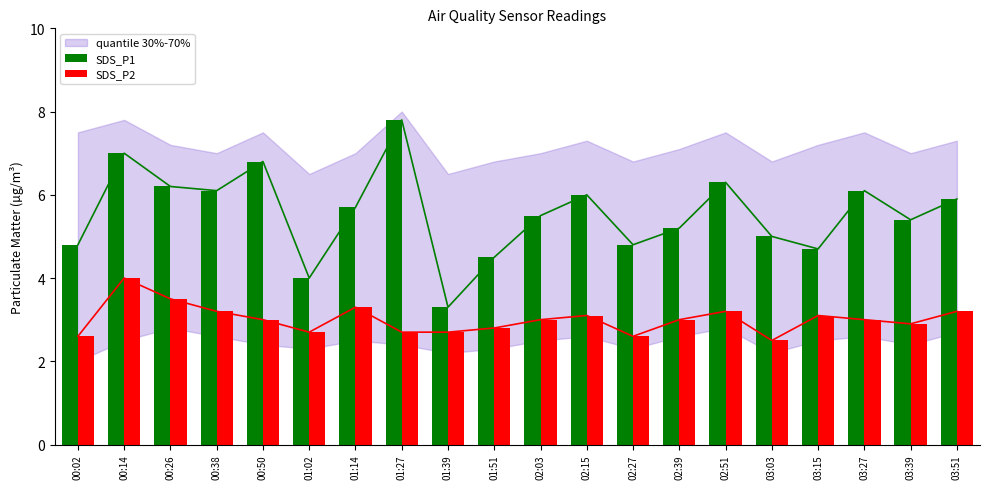

Is the value of SDS_P2 at 01:51 greater than the value of SDS_P1 at 03:03?

No